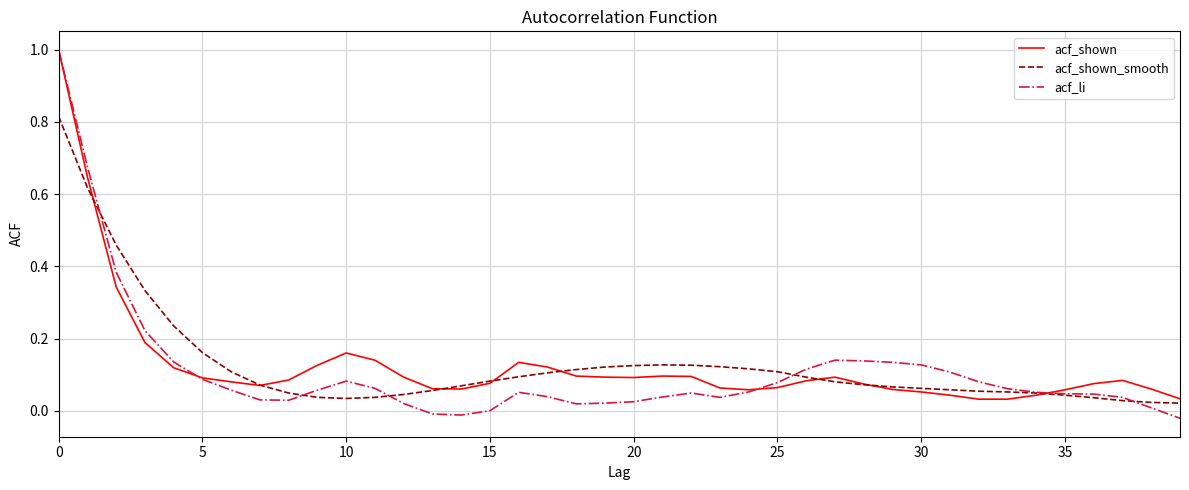

Which series has the widest spread of values?

acf_li